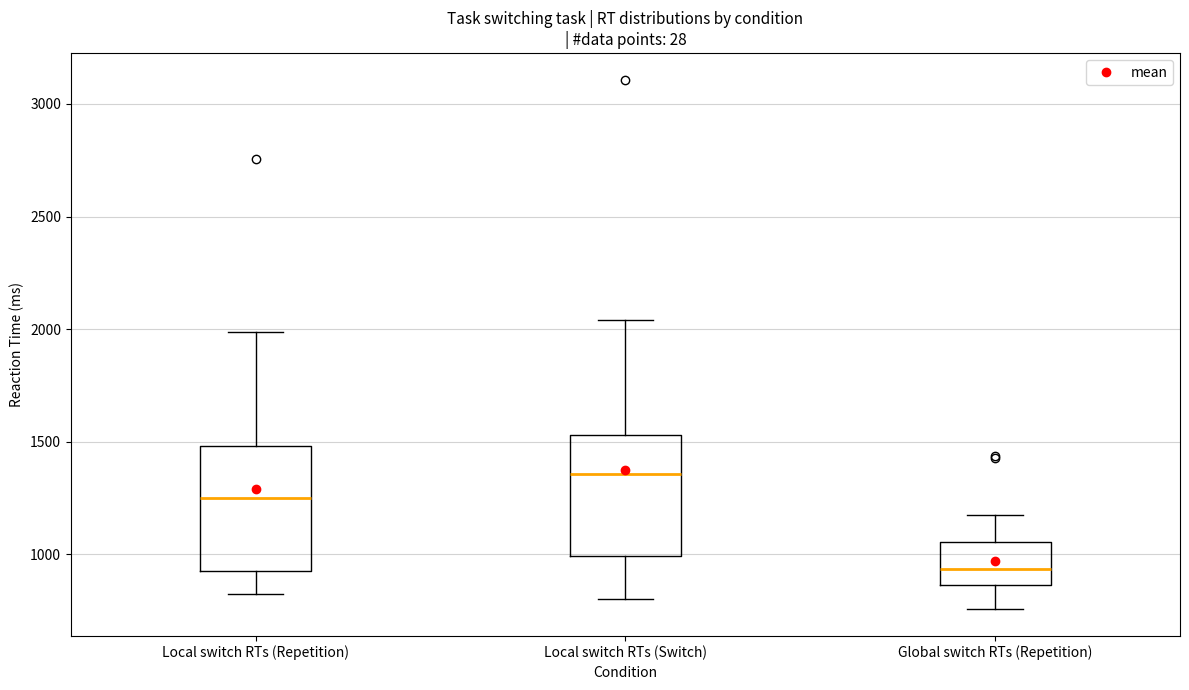

Reading left to right, transcribe this box plot: for each box, give where its median line is, the range the box spans, and where its two whiskers end, as read against the y-axis. The values are not printed on the chart, so give them approximately, as read against the axis.

Local switch RTs (Repetition): median 1250, box 900 to 1500, whiskers 800 to 2000
Local switch RTs (Switch): median 1350, box 1000 to 1550, whiskers 800 to 2050
Global switch RTs (Repetition): median 950, box 850 to 1050, whiskers 750 to 1150